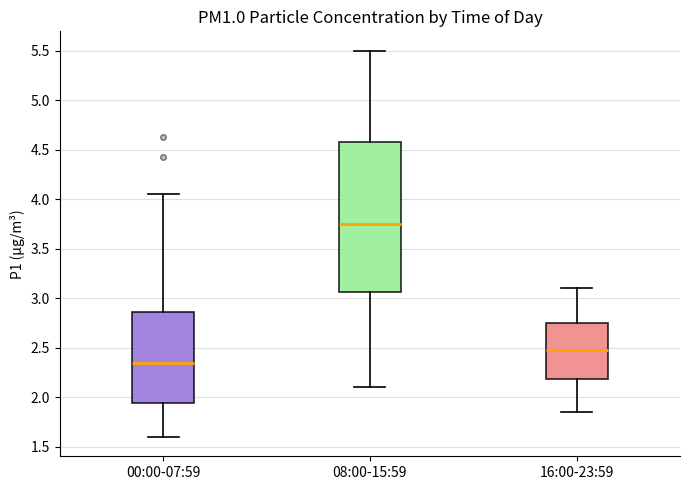

Which box has the lowest median line?

00:00-07:59